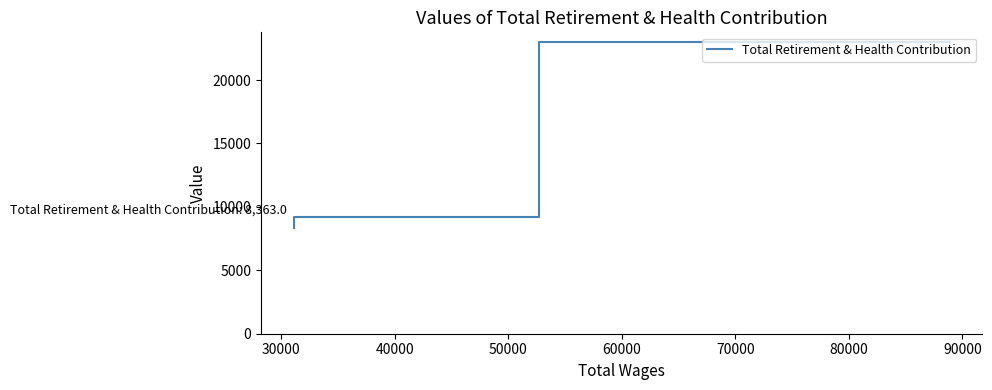

What is the difference between the maximum and minimum values?

14664